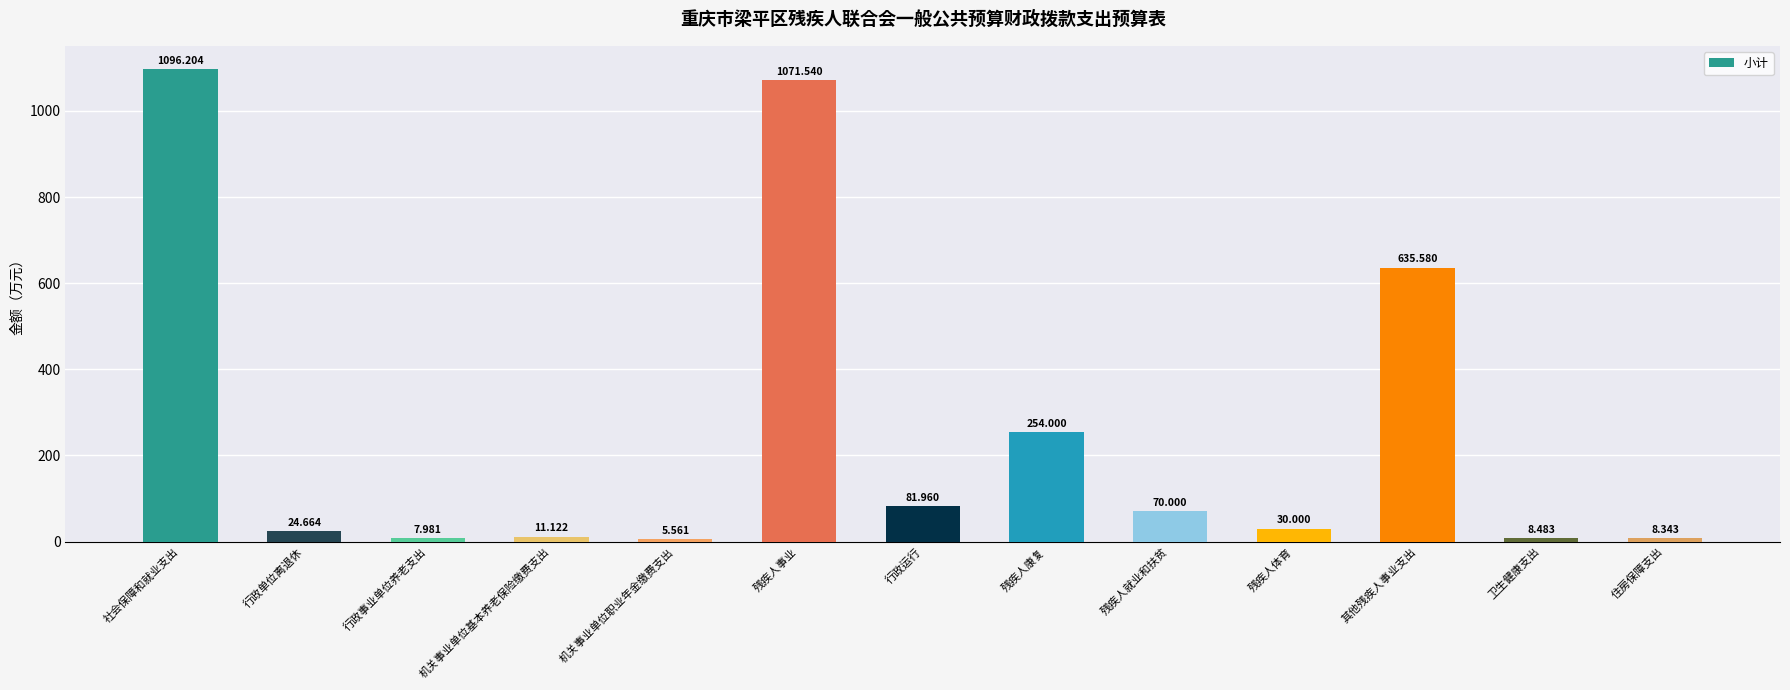

At which label is the value closest to 550?

其他残疾人事业支出